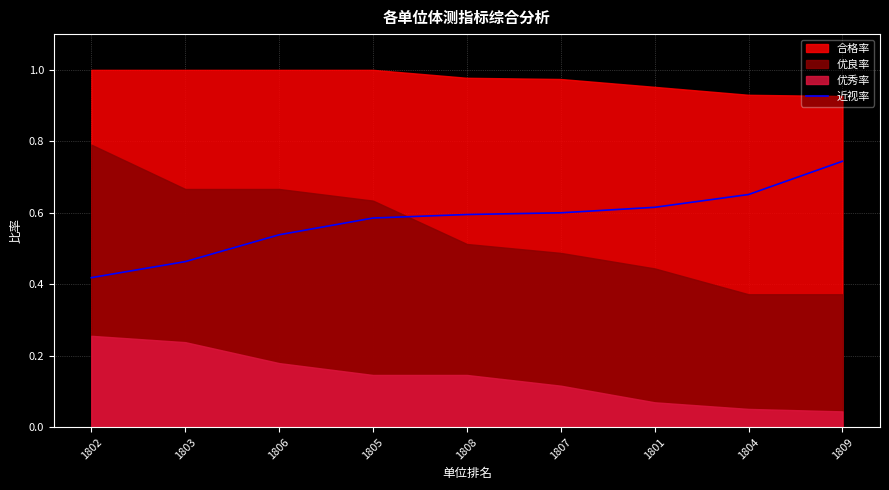

Is it true that 近视率 equals 0.2 at 1803?

False